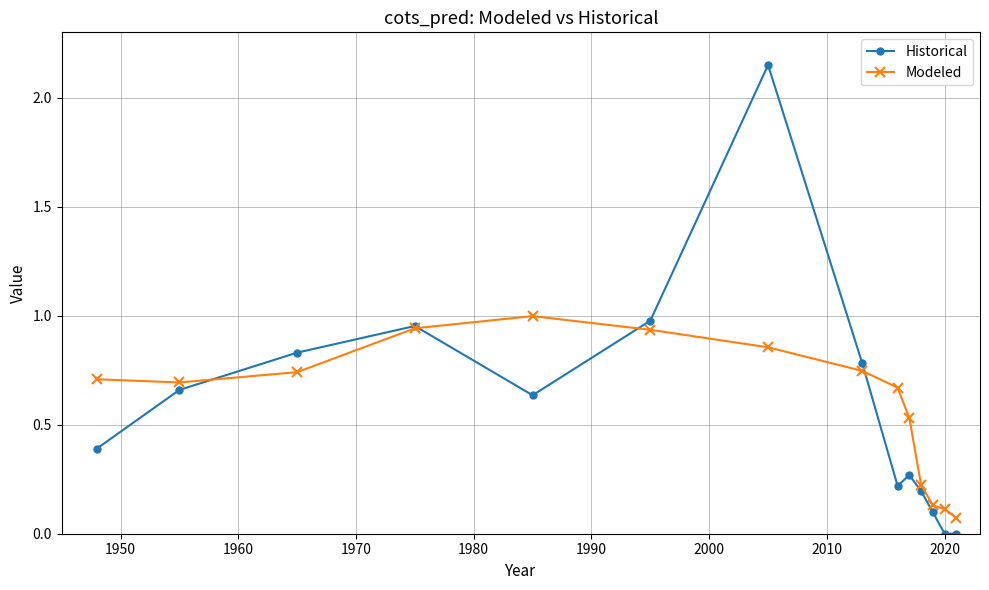

List the series in order of their peak value, highest first.

Historical, Modeled